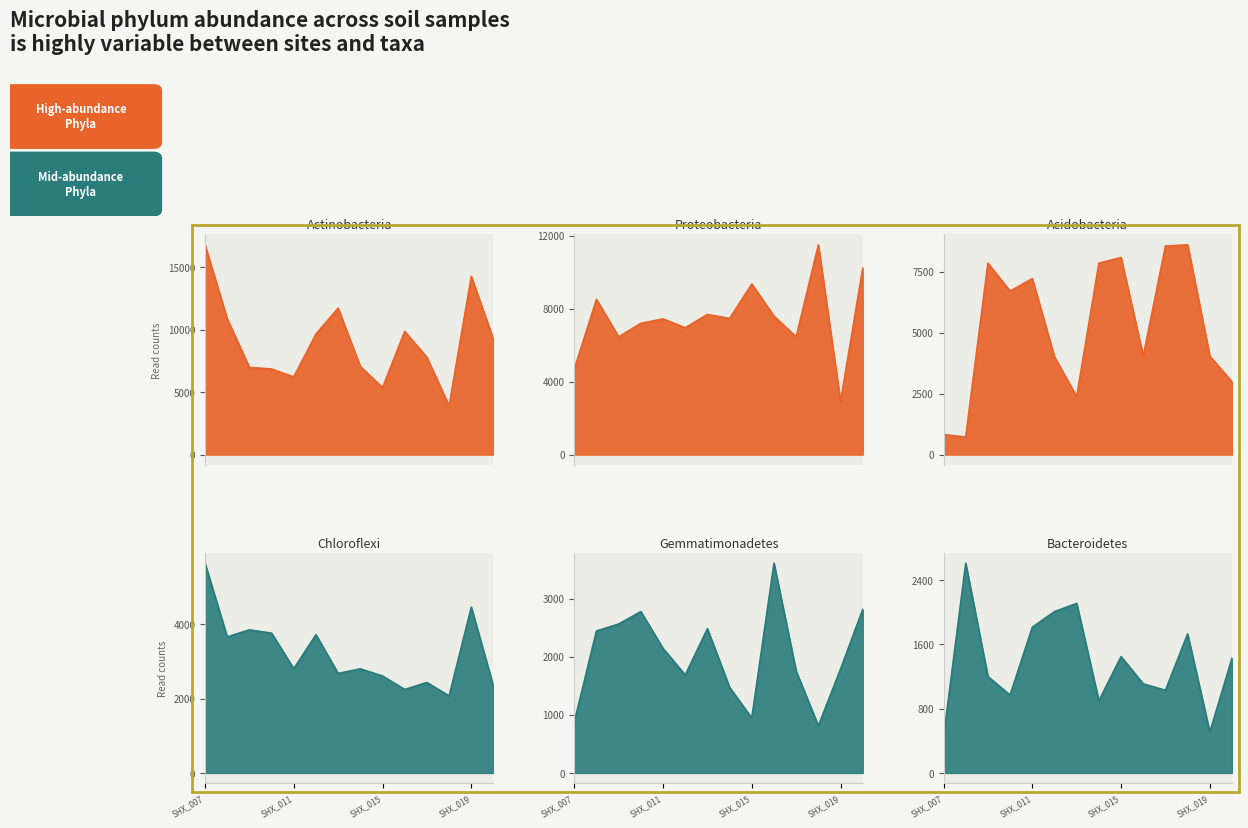

Reading left to right, list all the values displayed in this chart.

Actinobacteria: 16796	10879	6987	6854	6222	9658	11726	7049	5368	9867	7790	3905	14276	9220
Proteobacteria: 4681	8505	6456	7192	7437	6949	7682	7462	9350	7587	6454	11492	2894	10221
Acidobacteria: 821	724	7858	6712	7224	4014	2379	7855	8090	4044	8562	8607	4042	2986
Chloroflexi: 5641	3660	3849	3760	2805	3719	2676	2800	2608	2245	2434	2071	4459	2323
Gemmatimonadetes: 874	2445	2565	2779	2145	1687	2484	1474	946	3612	1752	812	1790	2817
Bacteroidetes: 440	2610	1200	969	1813	2008	2110	898	1448	1109	1029	1730	508	1428